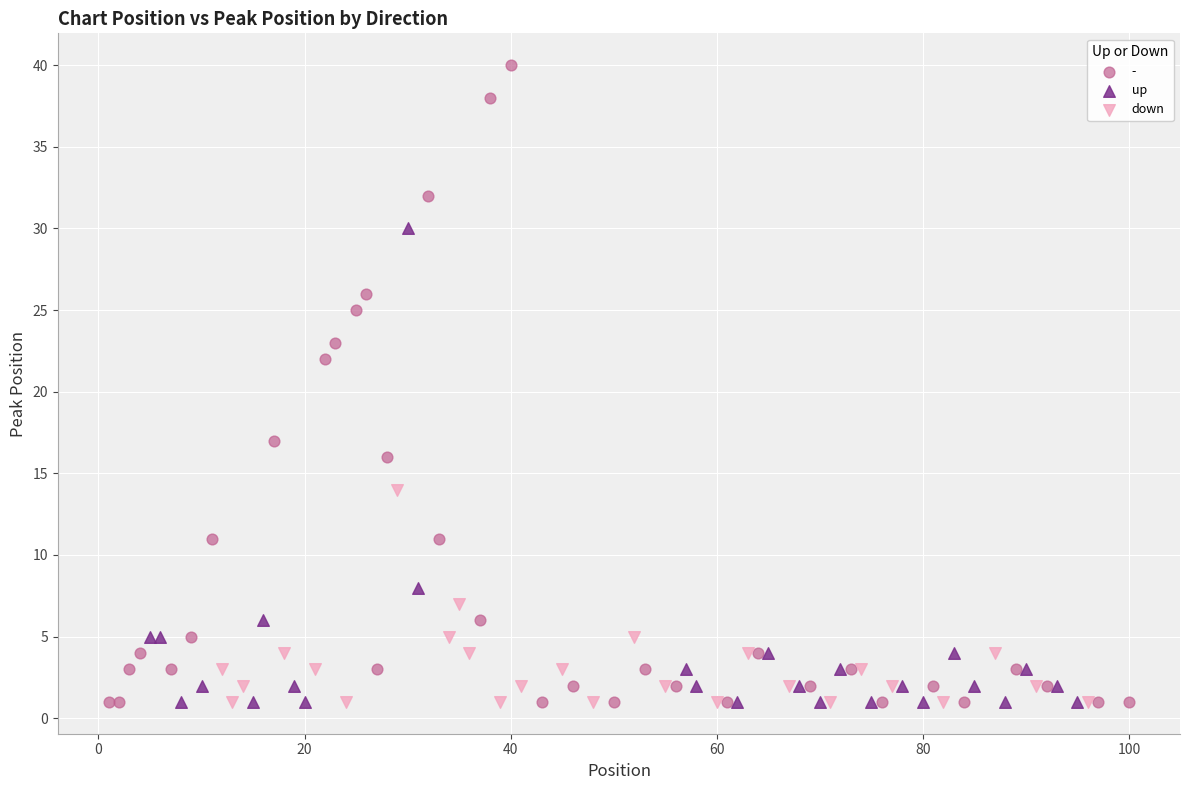

Which series contains the highest Y value?

-